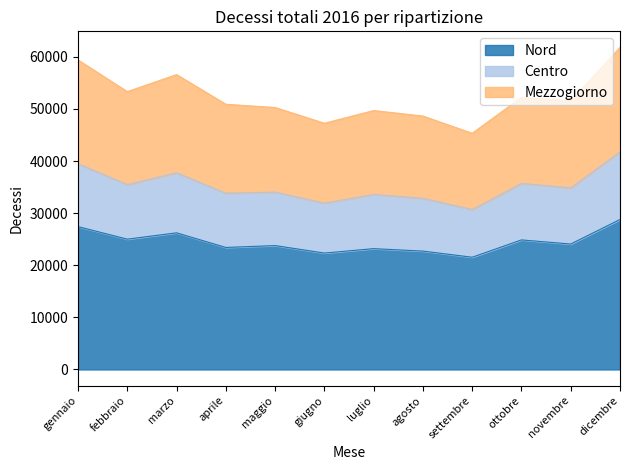

True or false: Mezzogiorno and Centro intersect in this chart.

False